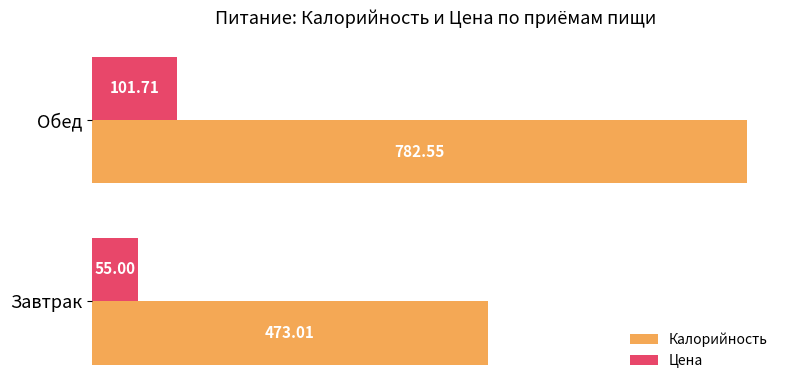

List the series in order of their peak value, lowest first.

Цена, Калорийность